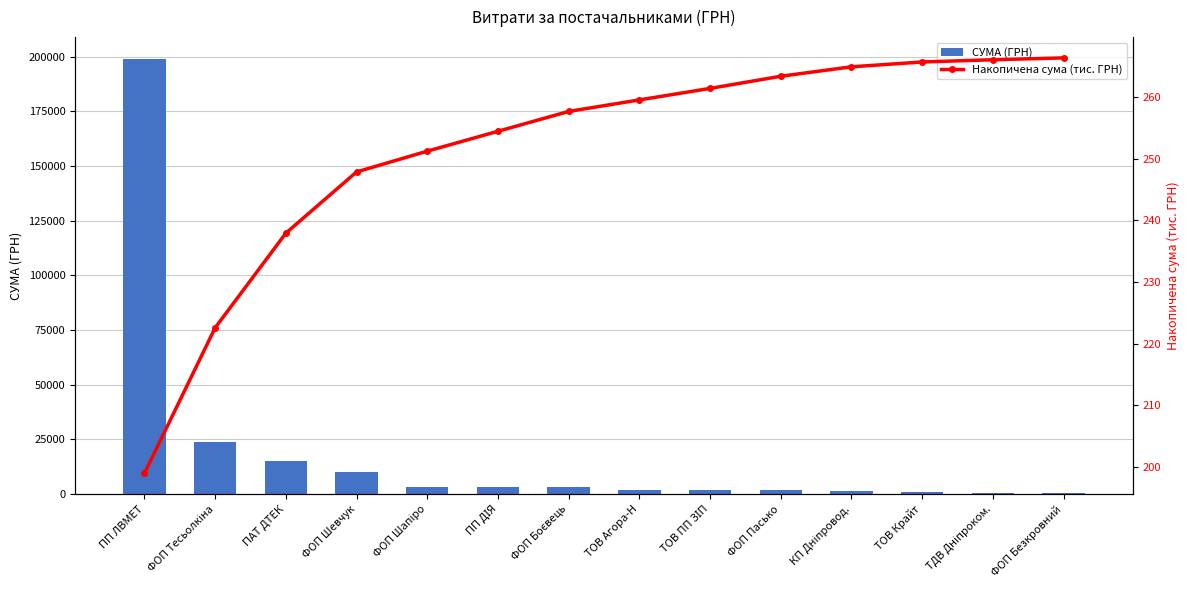

What is the value of the СУМА (ГРН) bar at the 6th from the left?

3224.1